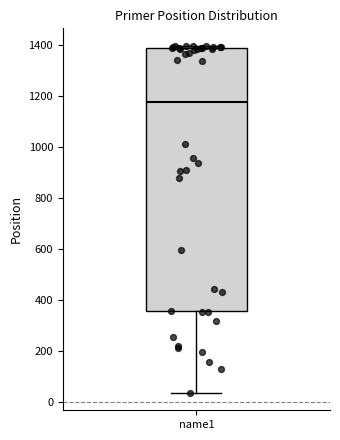

Read this box plot against the y-axis: the position of the median line, the range covered by the box, and the ends of both whiskers. The values are not printed on the chart, so give them approximately, as read against the axis.

median 1180, box 360 to 1380, whiskers 40 to 1400